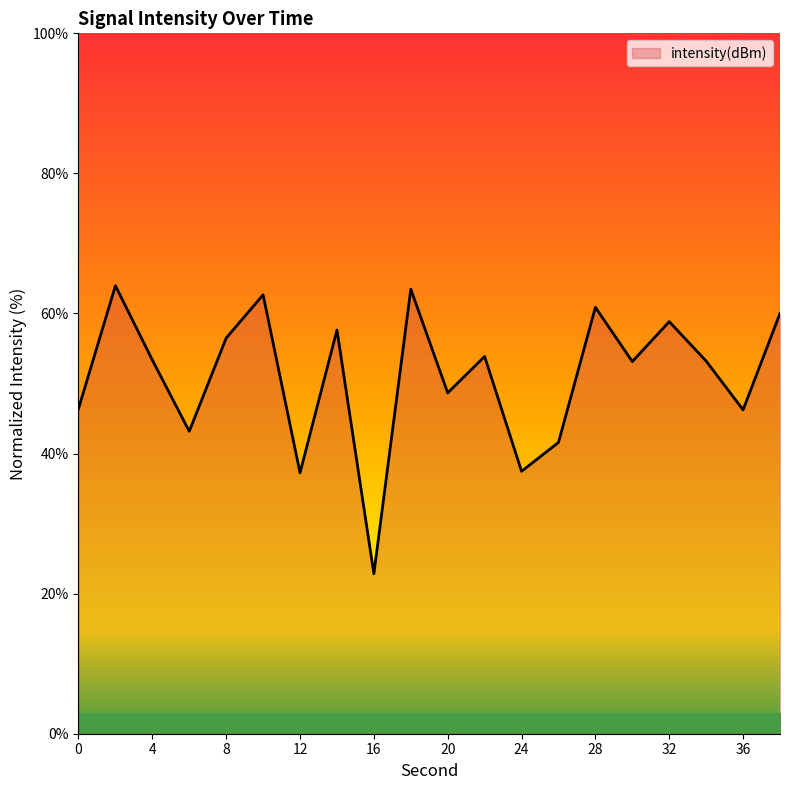

What is the smallest value displayed?

22.8